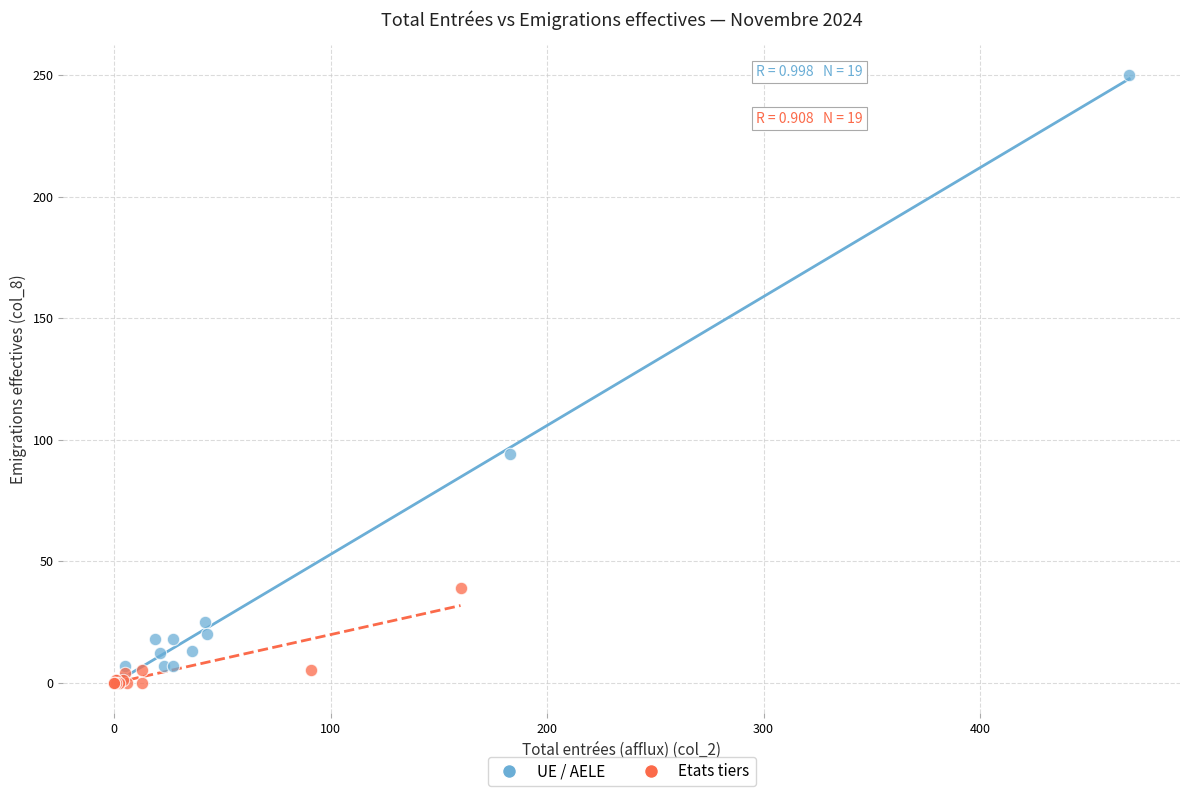

Which series reaches the maximum Y coordinate?

UE / AELE